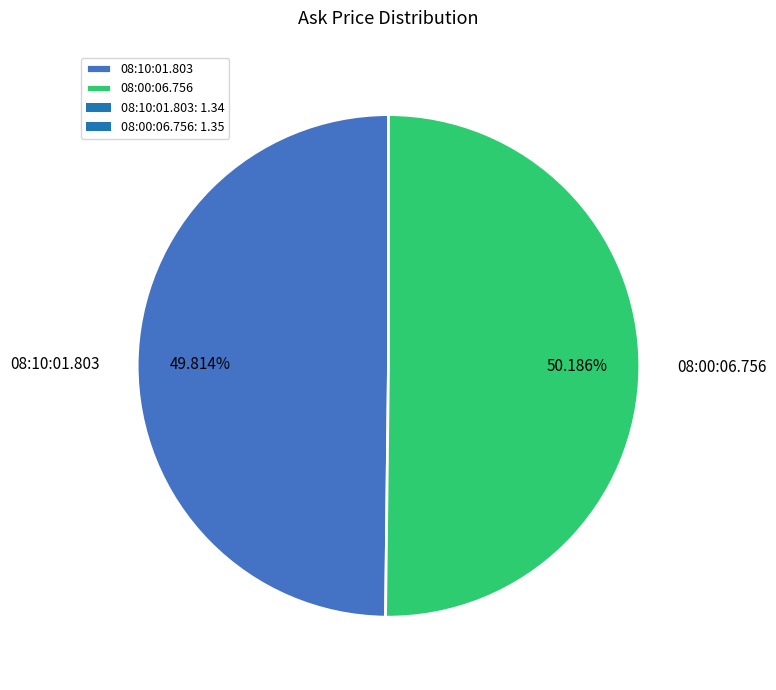

Does any single category account for the majority?

Yes